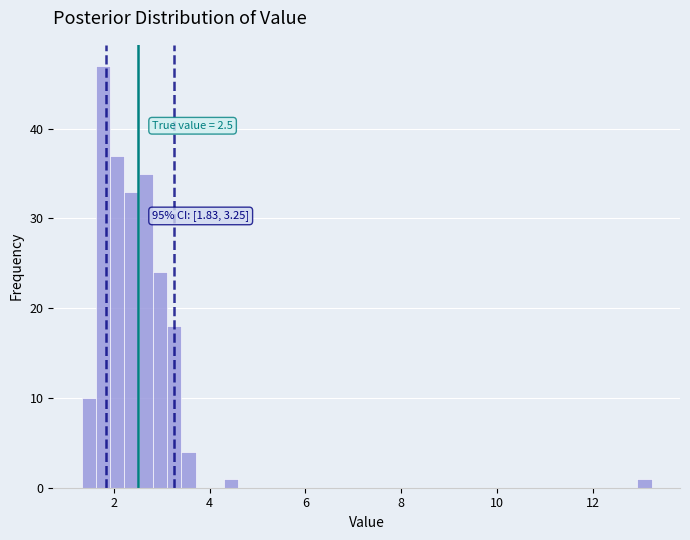

Around what value on the x-axis is the tallest bar? Give the approximate position of its centre, as read against the axis.

1.8